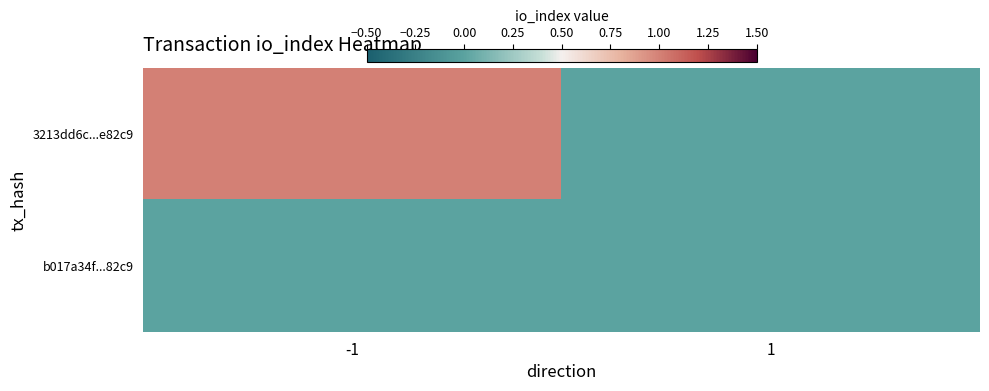

Reading left to right, extract all data points from this chart.

3213dd6c...e82c9: -1=1	1=0
b017a34f...82c9: -1=0	1=0